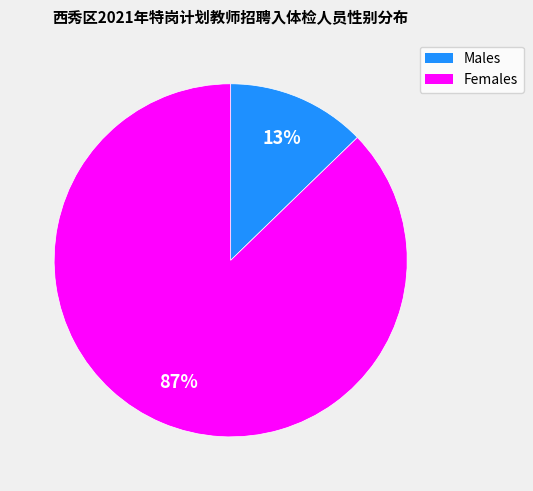

Is there any slice that represents more than half of the pie?

Yes